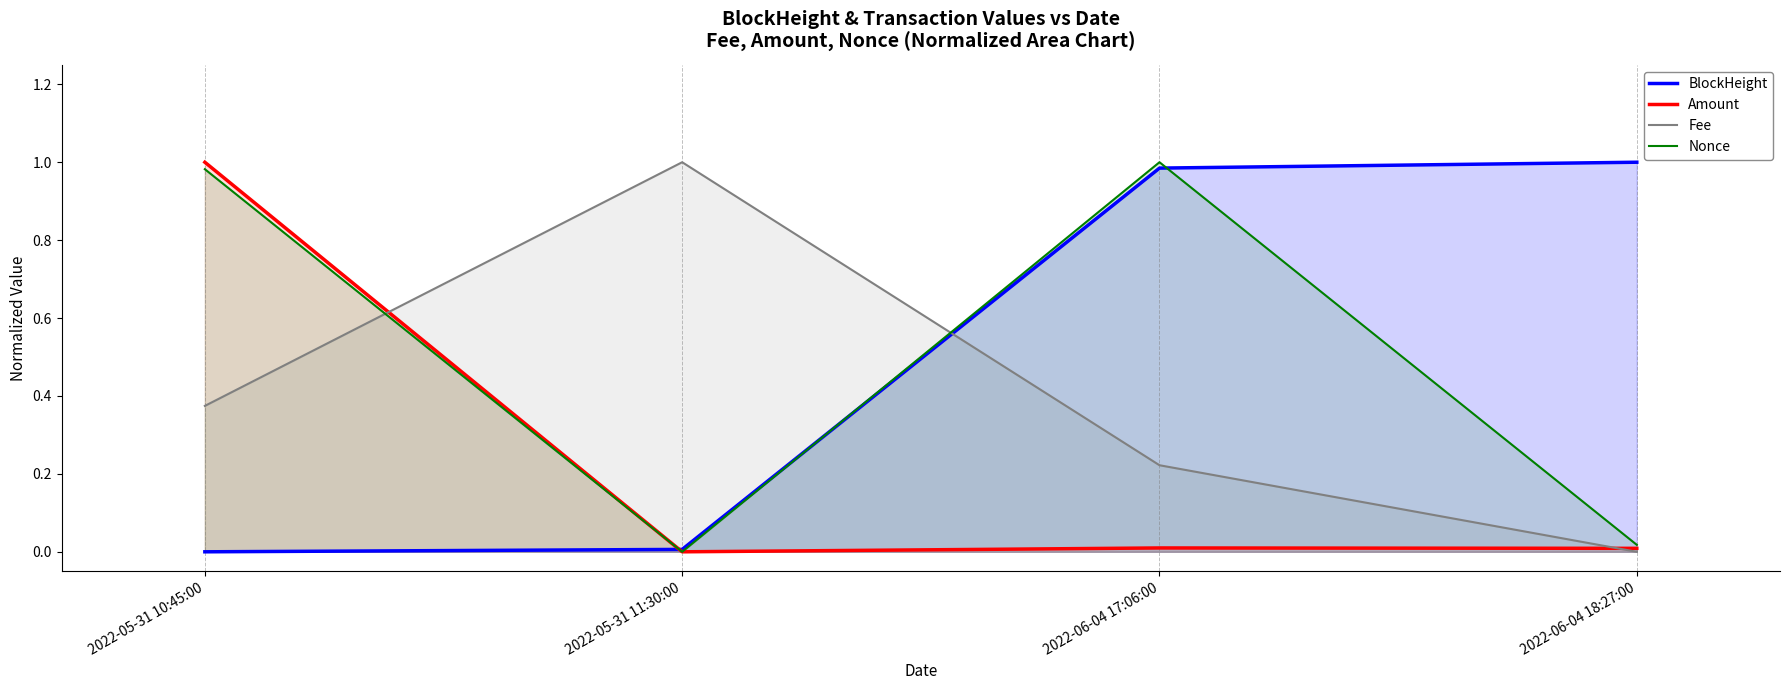

How many values in the Amount series exceed 0?

3